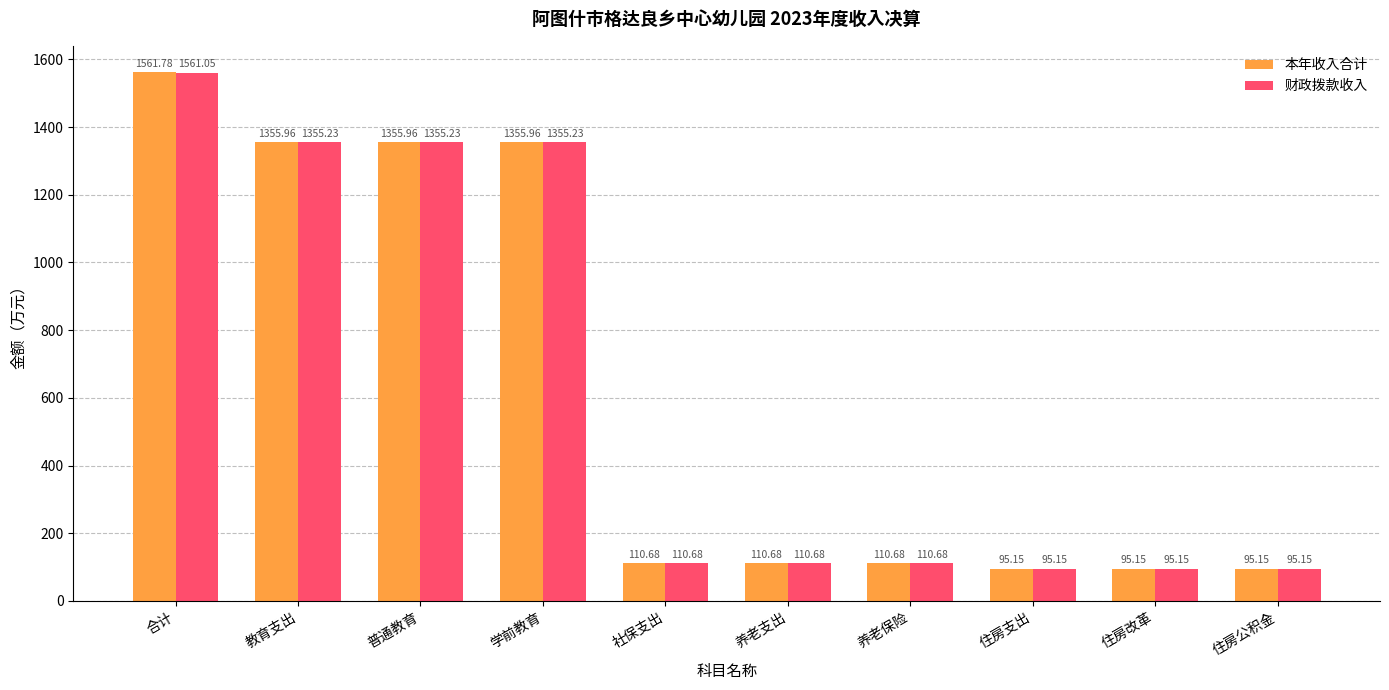

How many values in the 财政拨款收入 series are below 110?

3